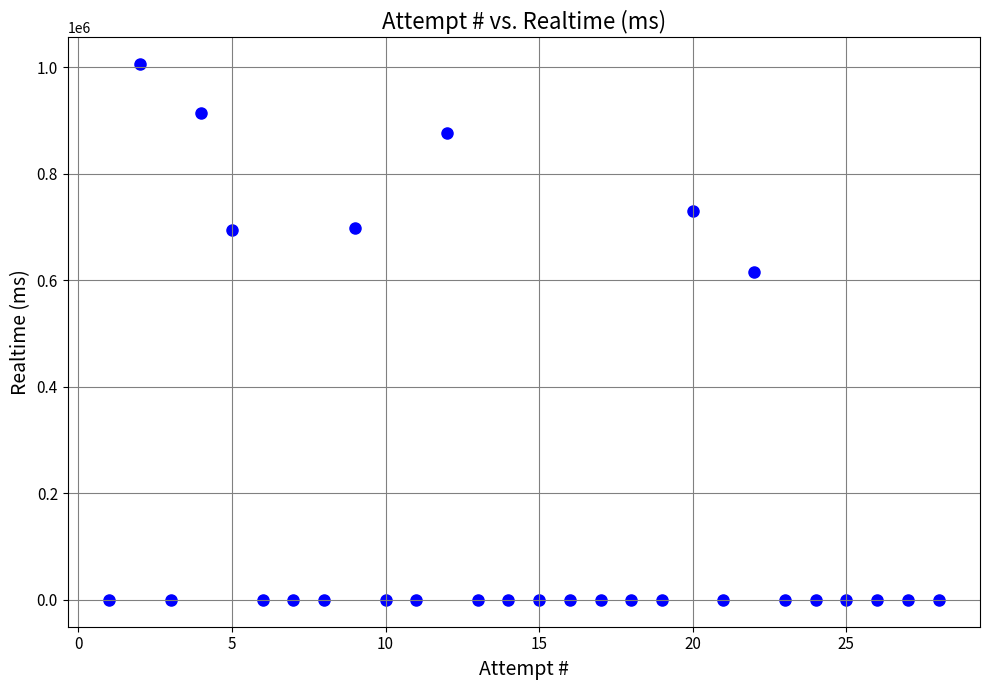

What Y value in the scatter plot is closest to 502655?

614910